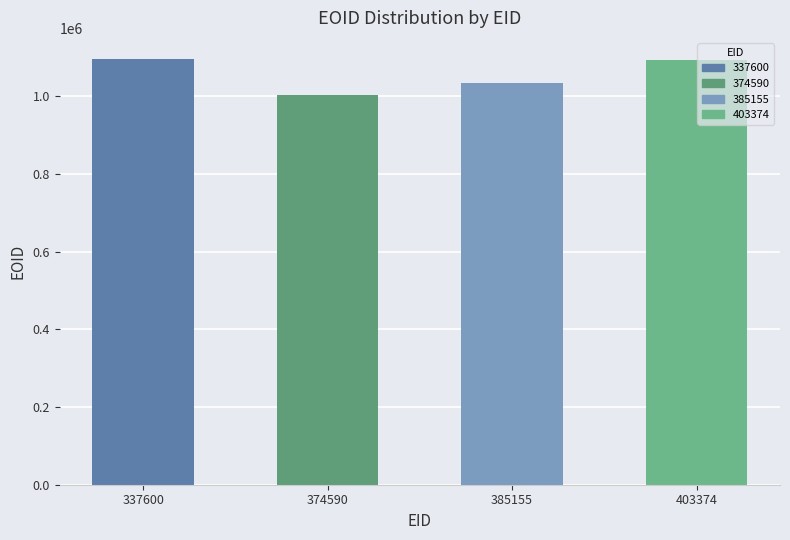

Read the value at 403374, to the nearest 50.

1092100